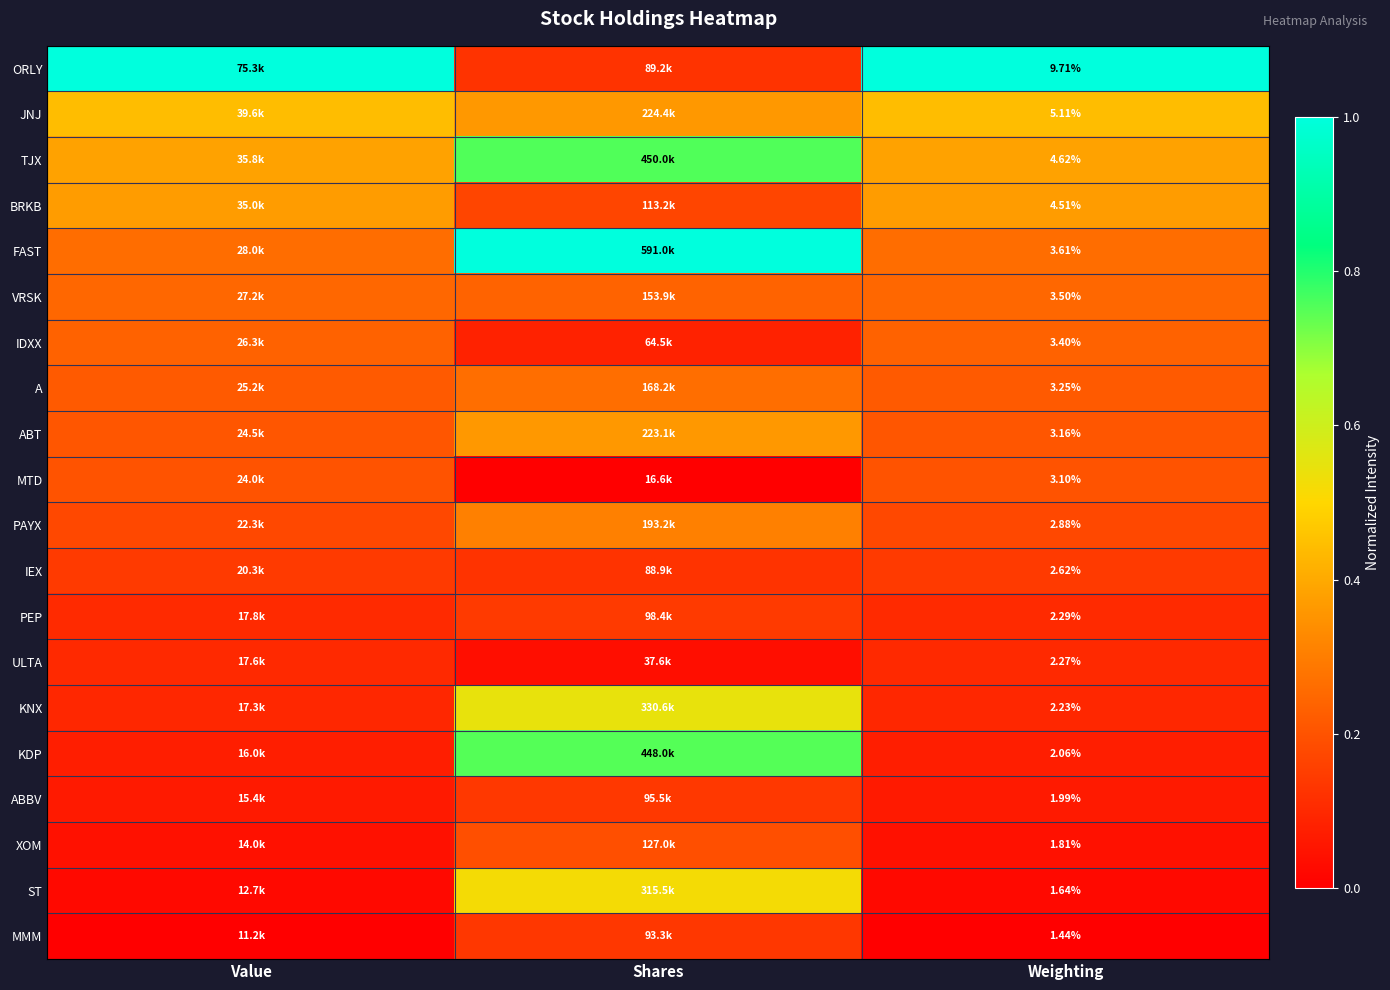

At how many categories does at least one series exceed 0?

3